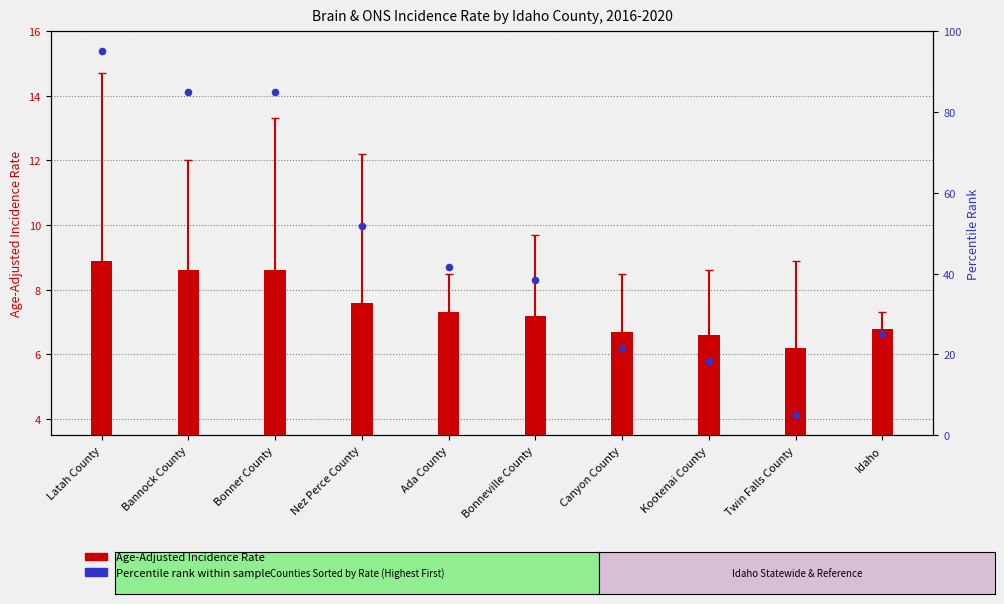

Which series reaches the minimum Y coordinate?

Percentile rank within sample